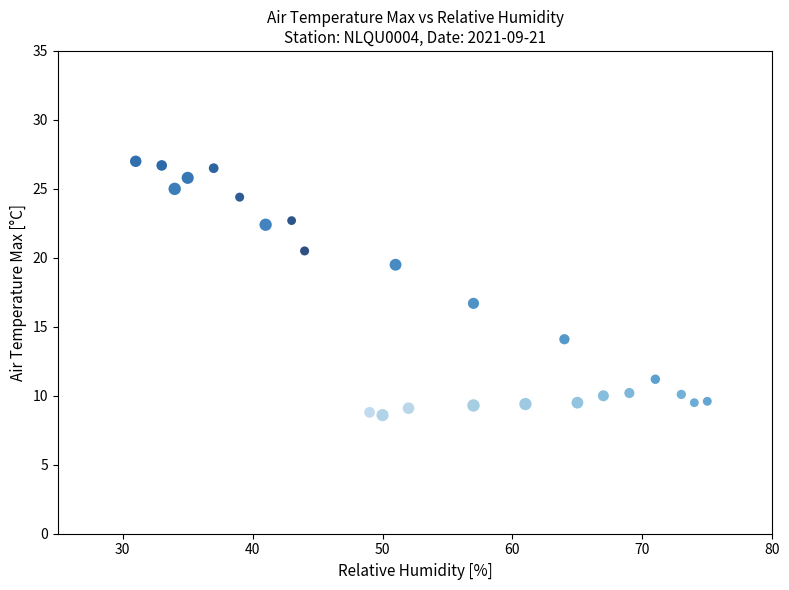

What is the range of X values (max minus min)?

44.0